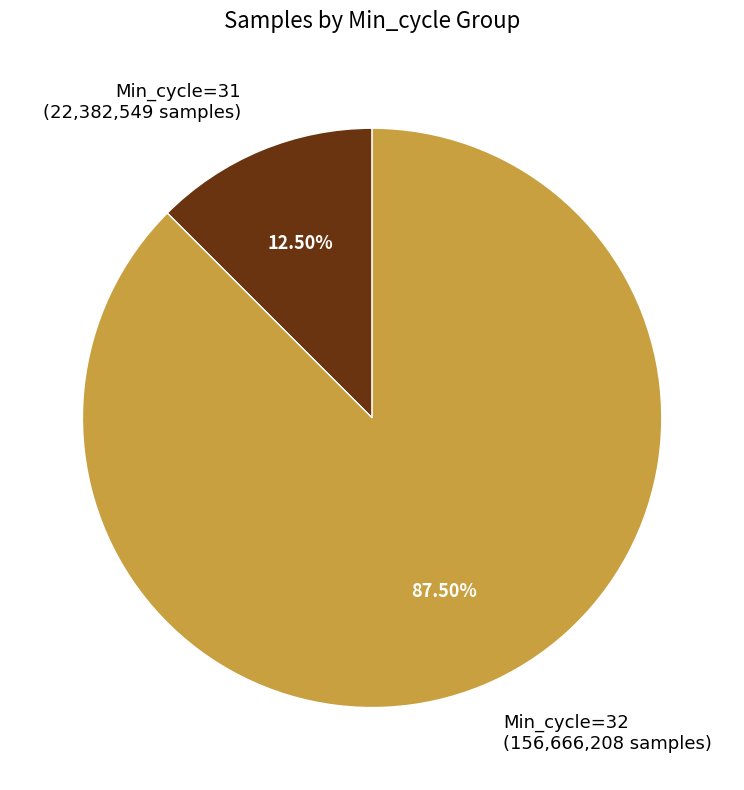

Is there any slice that represents more than half of the pie?

Yes